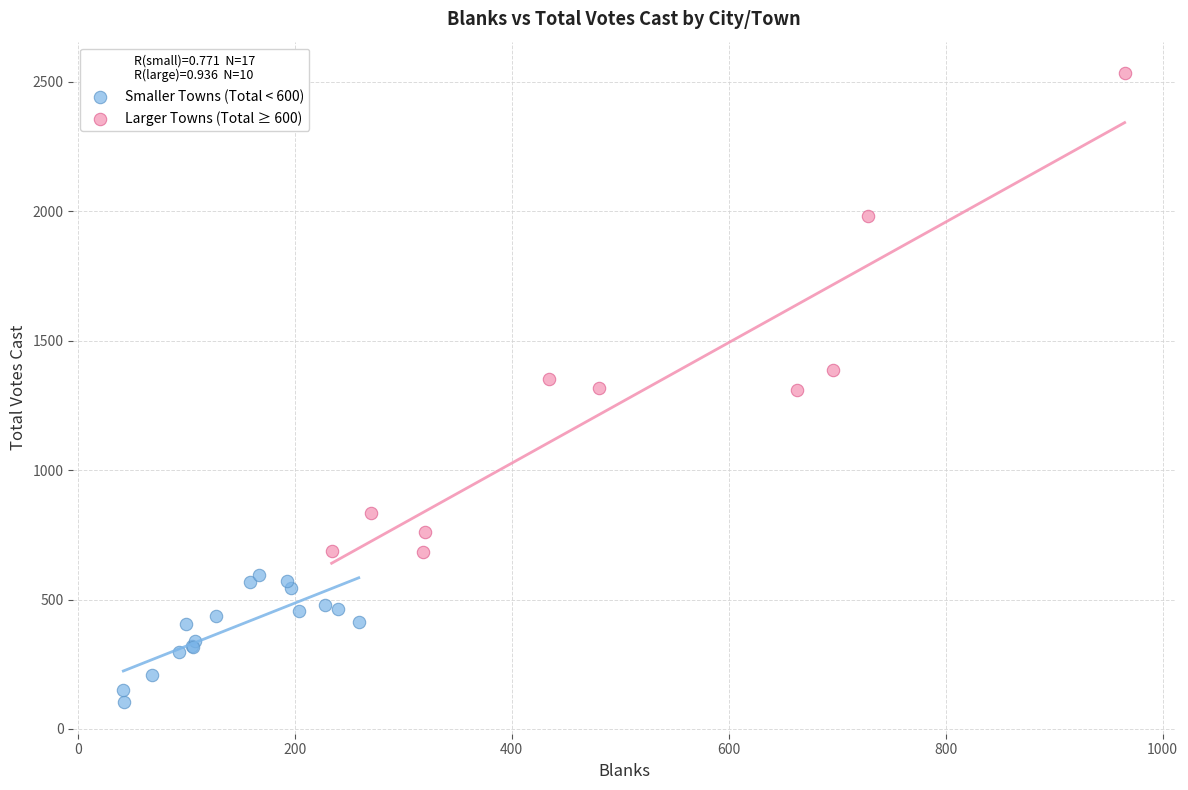

Which series has the widest spread of Y values?

Larger Towns (Total ≥ 600)